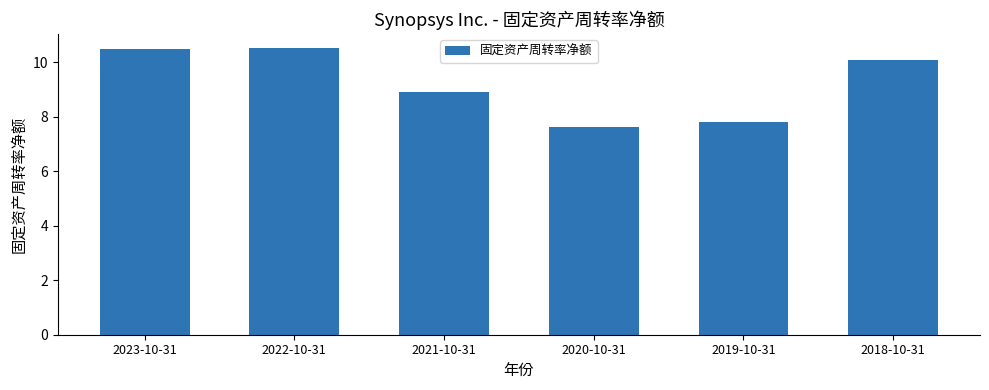

What position from the left is 2021-10-31?

3